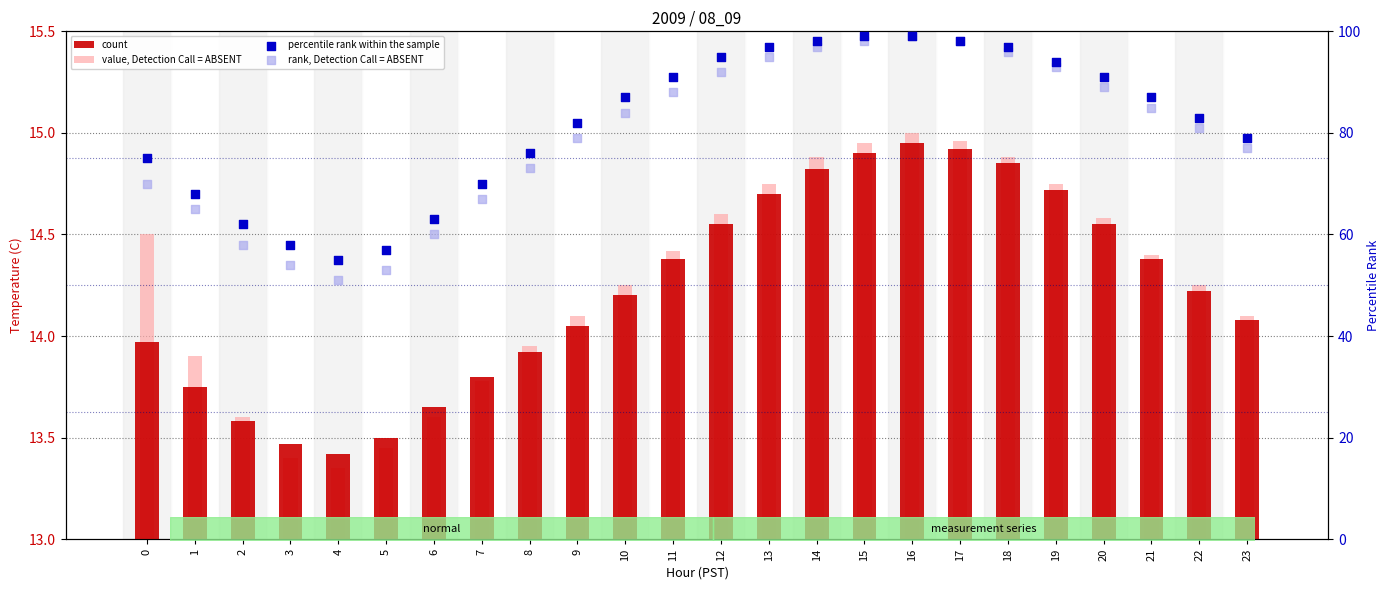

Which series contains the highest Y value?

percentile rank within the sample